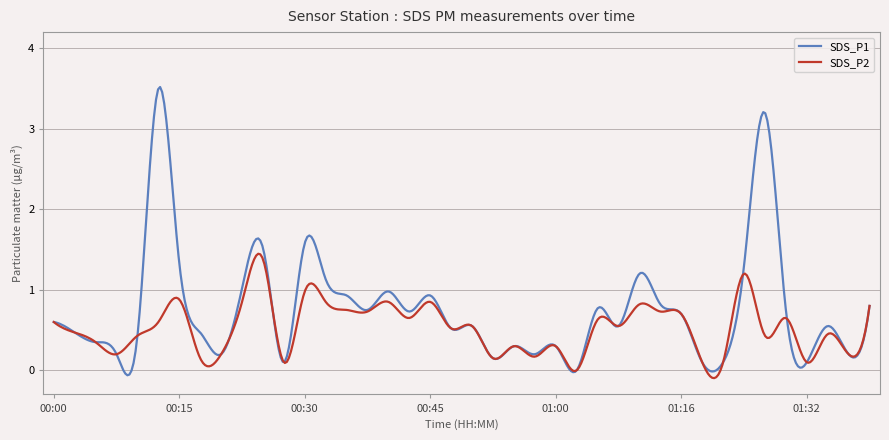

What is the maximum value for SDS_P2?

1.4